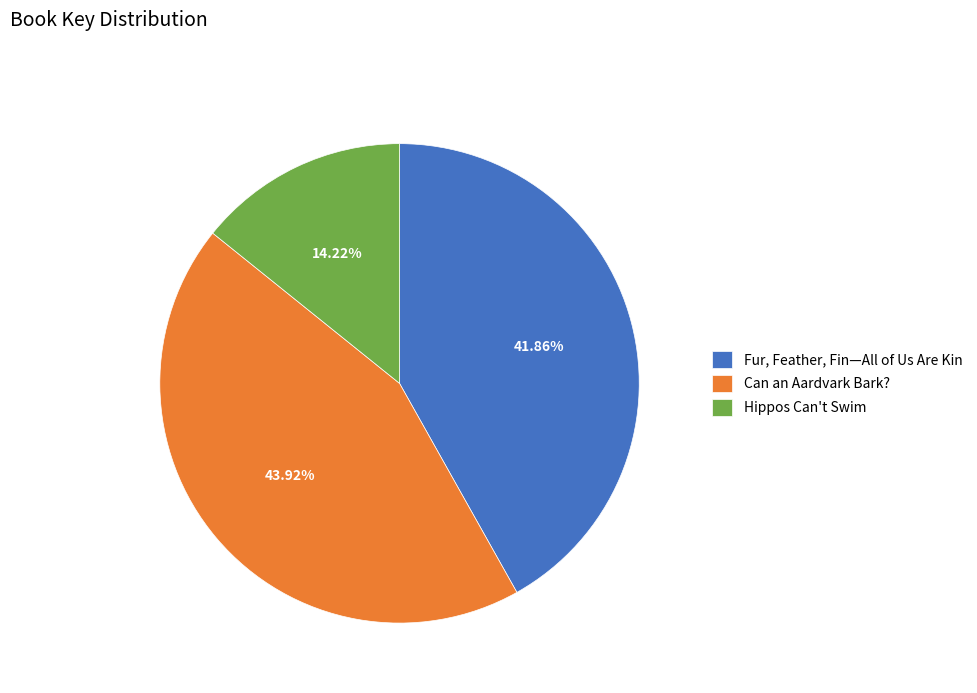

Rank the categories by value from highest to lowest.

Can an Aardvark Bark?, Fur, Feather, Fin—All of Us Are Kin, Hippos Can't Swim